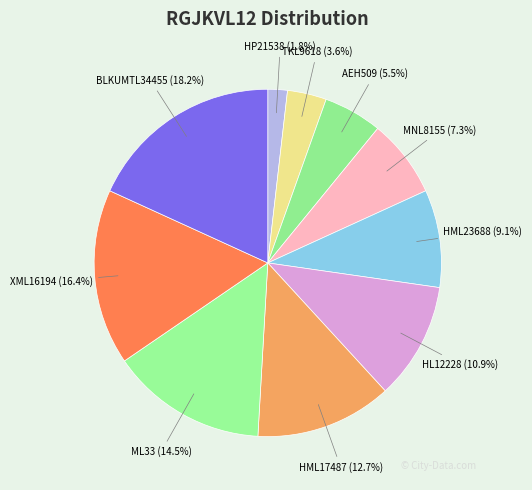

Which category has the biggest portion of the pie?

BLKUMTL34455